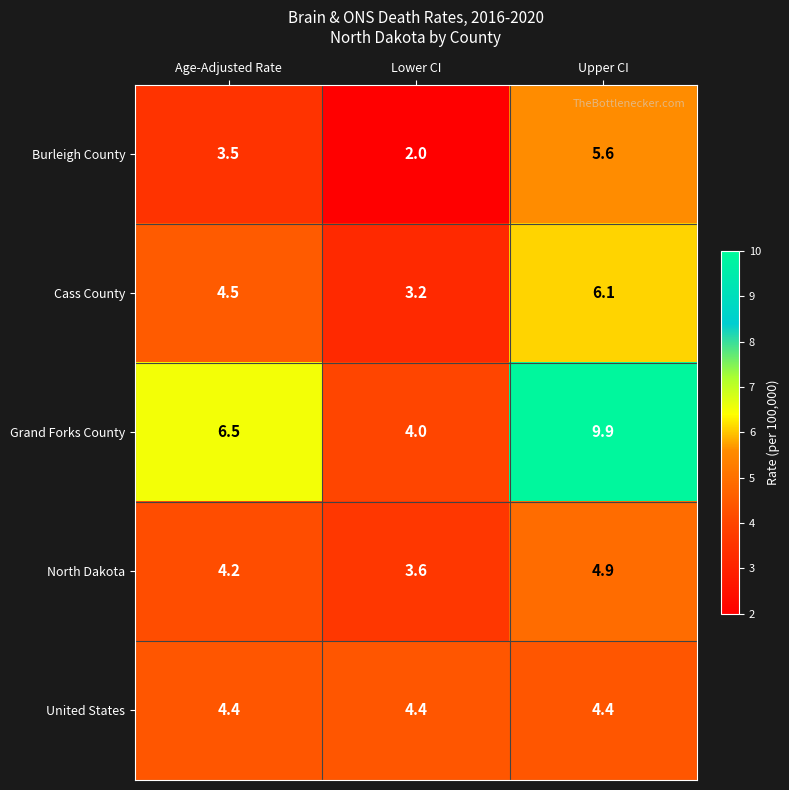

How many distinct data groups are displayed?

5